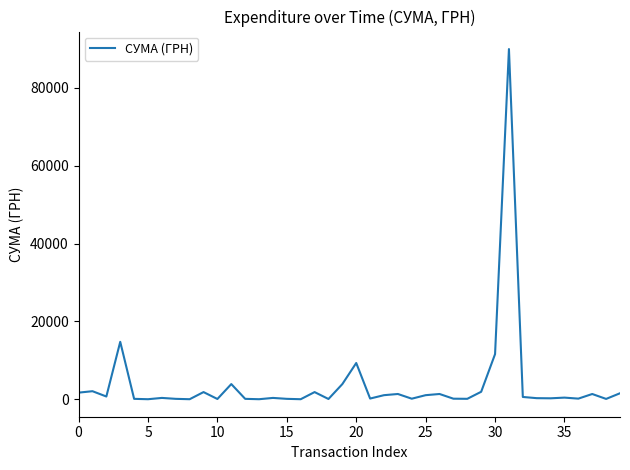

What is the maximum value shown in the chart?

90000.0